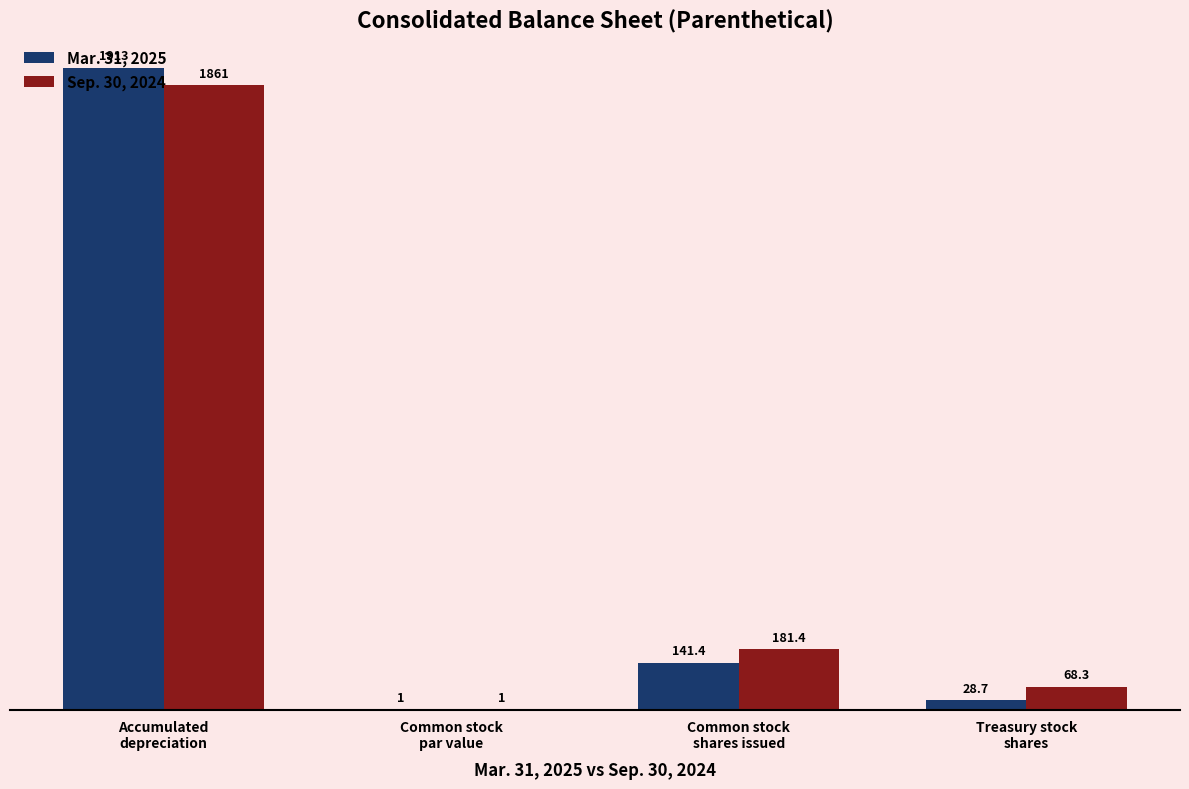

What are all the series names shown in the legend?

Mar. 31, 2025, Sep. 30, 2024